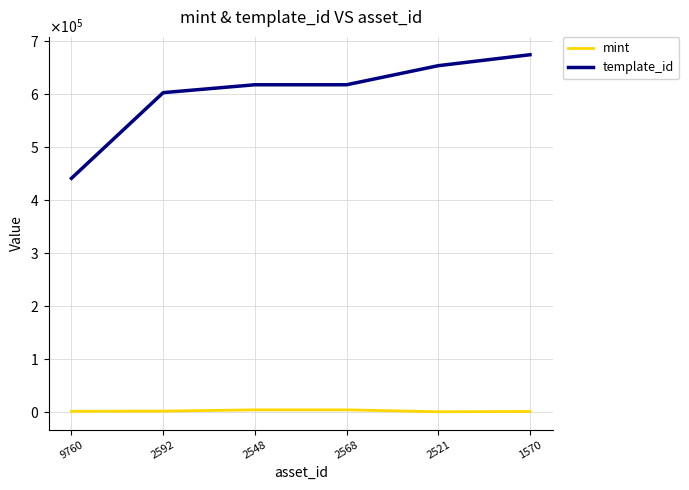

What is the difference between the second highest and second lowest values in the template_id series?

50917